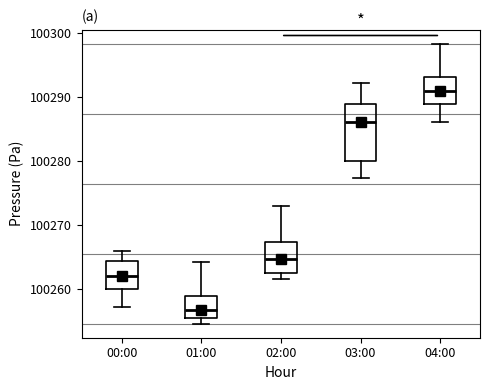

Which box has the lowest median line?

01:00